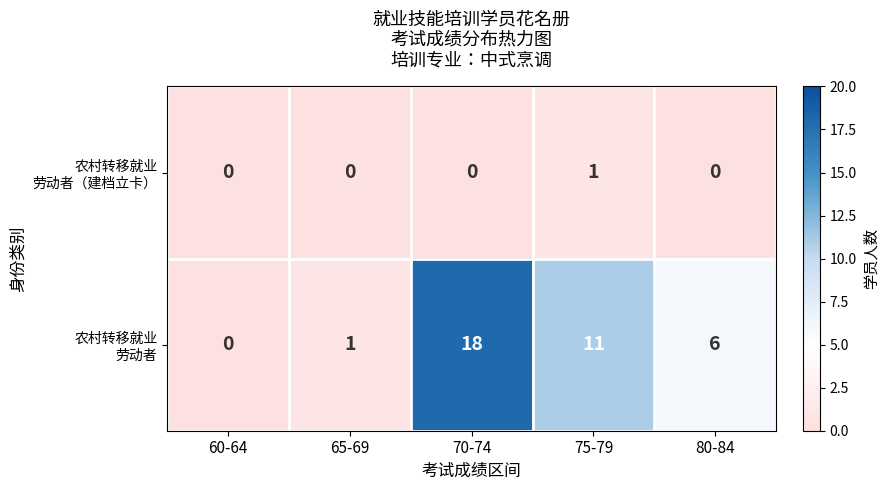

What is the greatest value displayed?

18